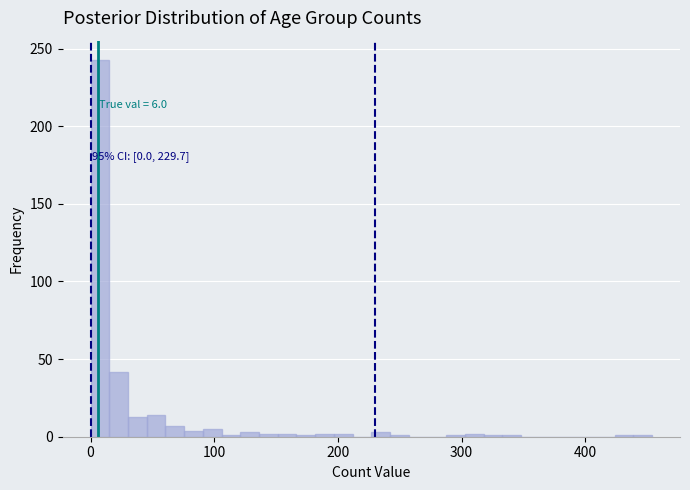

Around what value on the x-axis is the tallest bar? Give the approximate position of its centre, as read against the axis.

10